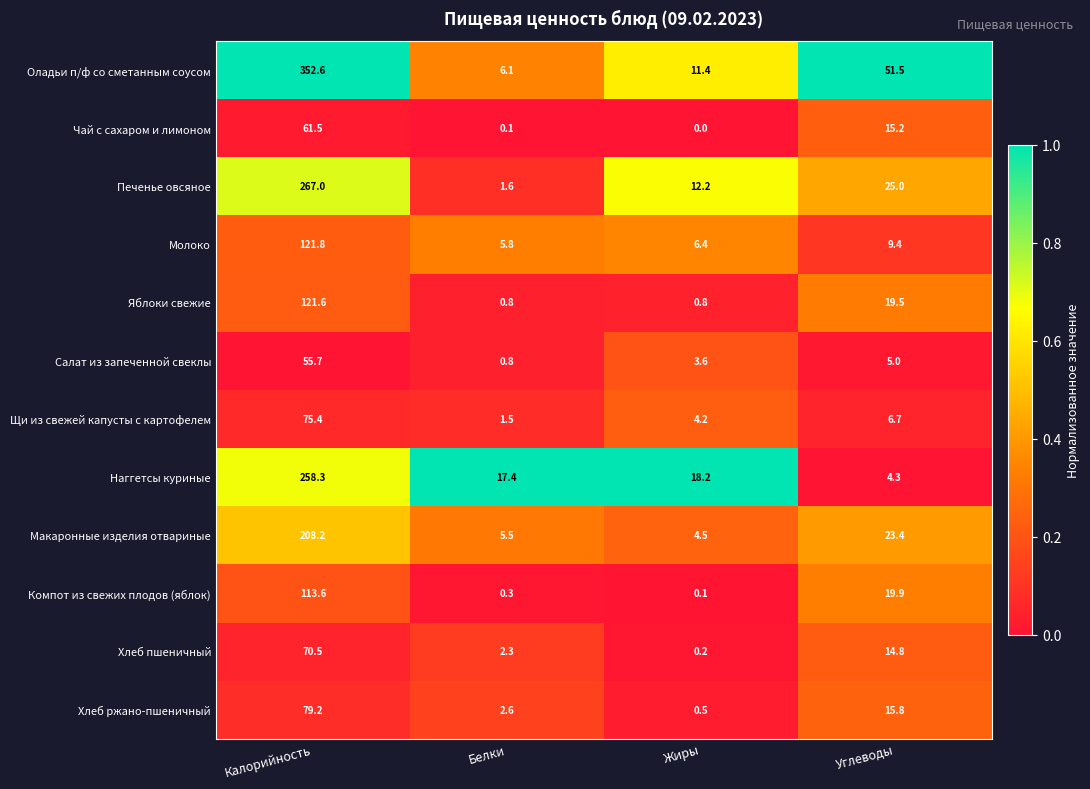

Between Белки and Жиры, which series saw the biggest shift?

Печенье овсяное